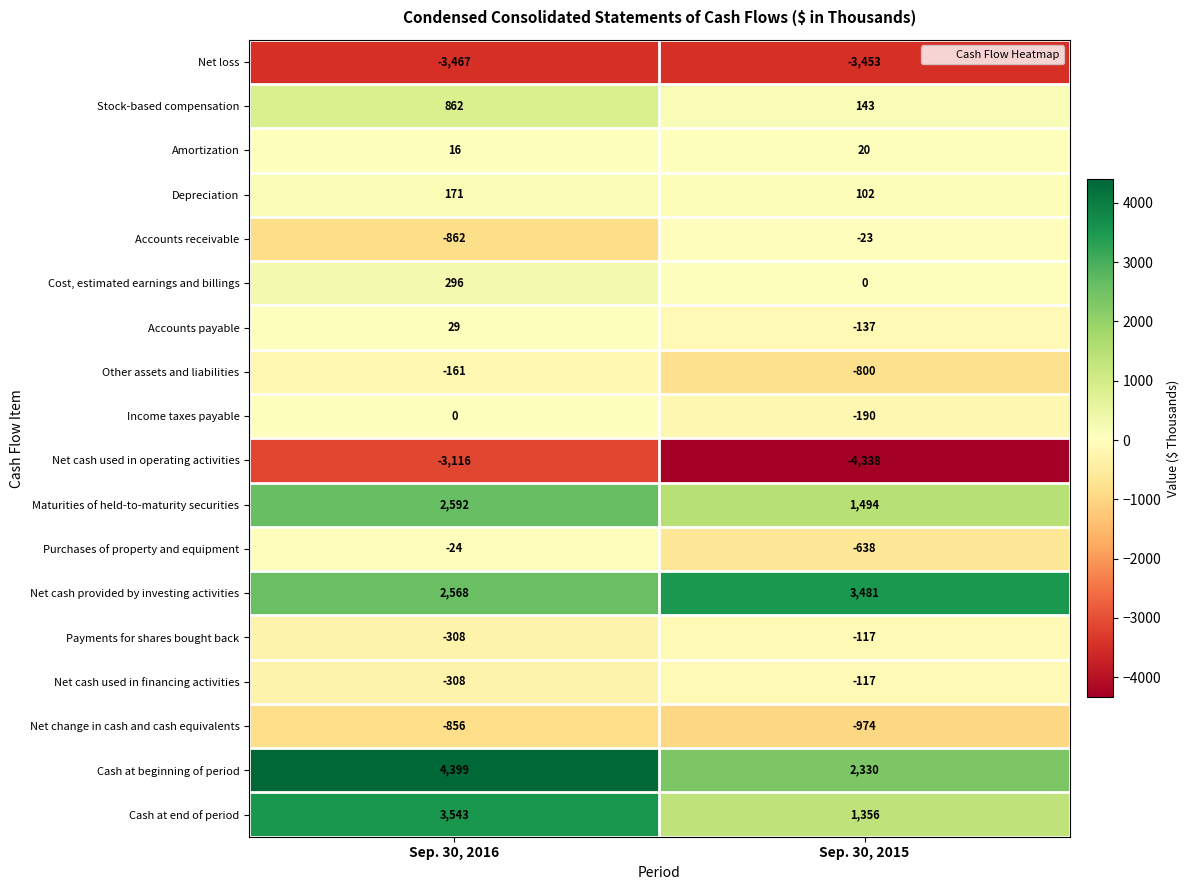

The Net cash used in financing activities series shows -308 at Sep. 30, 2016. True or false?

True